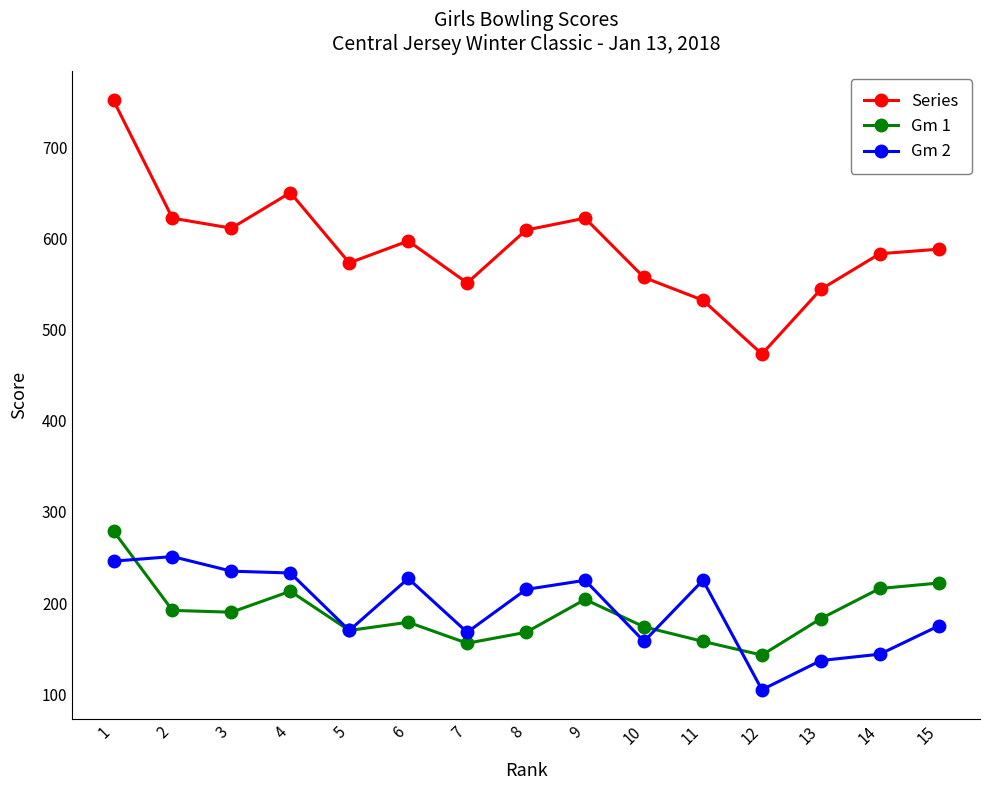

At 3, list the series in order from largest to smallest.

Series, Gm 2, Gm 1